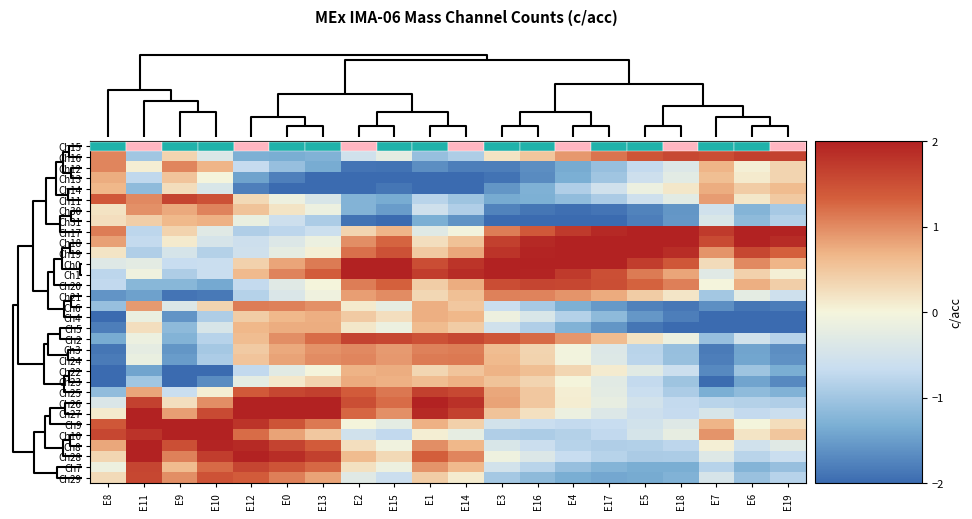

What is the difference between the highest and lowest values at E11?

3.7